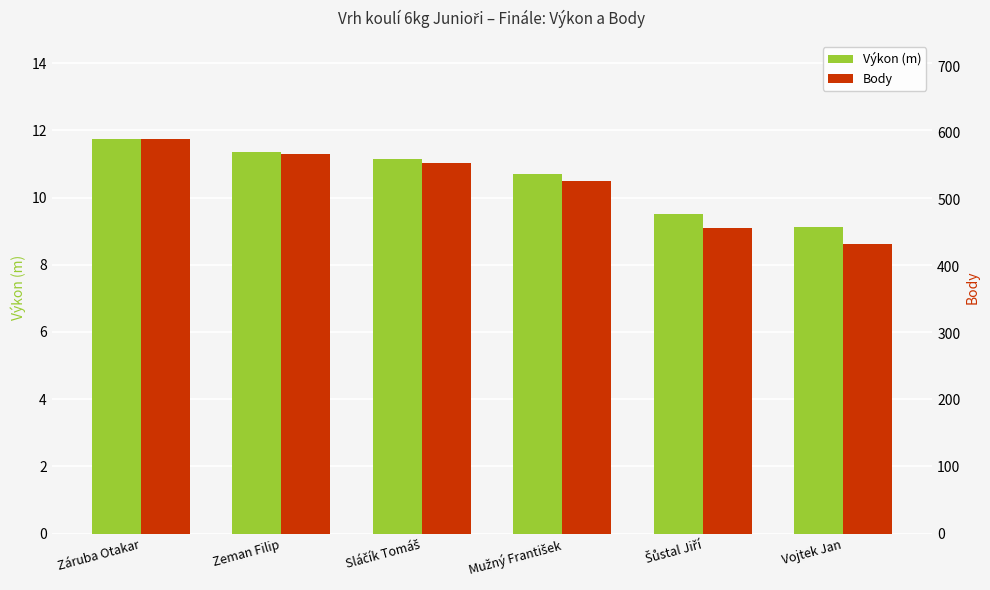

Which series changed the most between Zeman Filip and Sláčík Tomáš?

Body